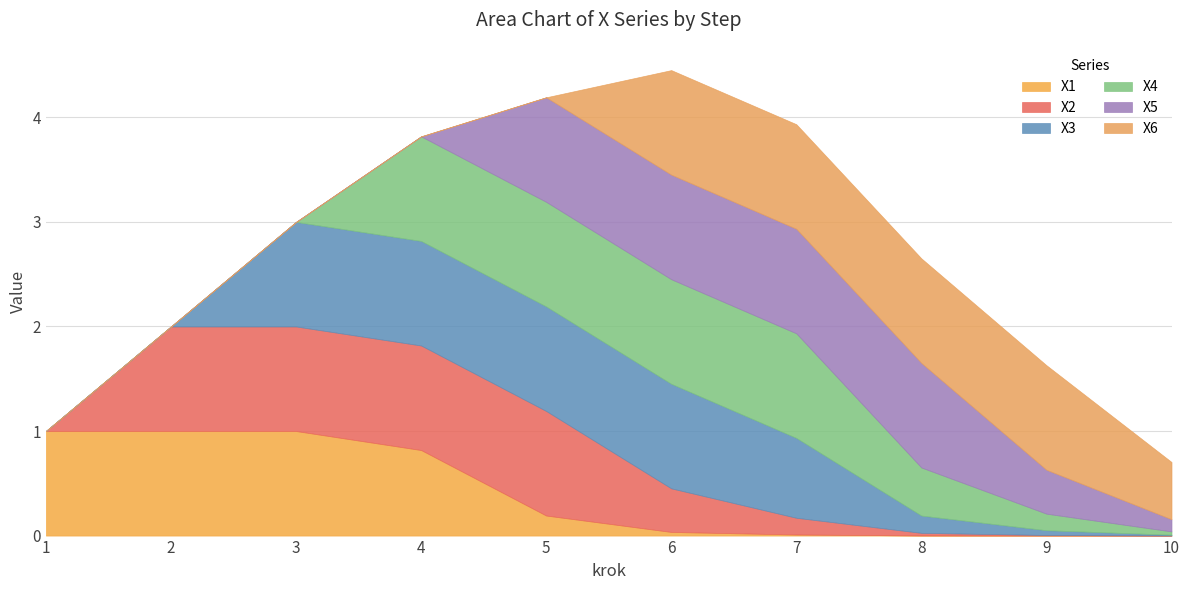

True or false: X2 has more than 2 points higher than both neighbors.

False